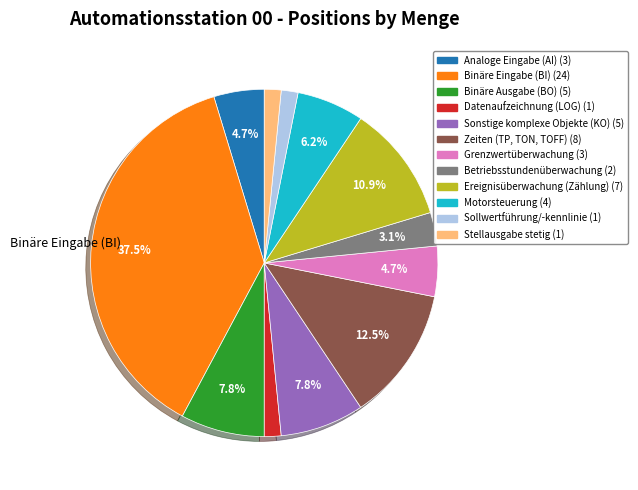

Does any single category account for the majority?

No